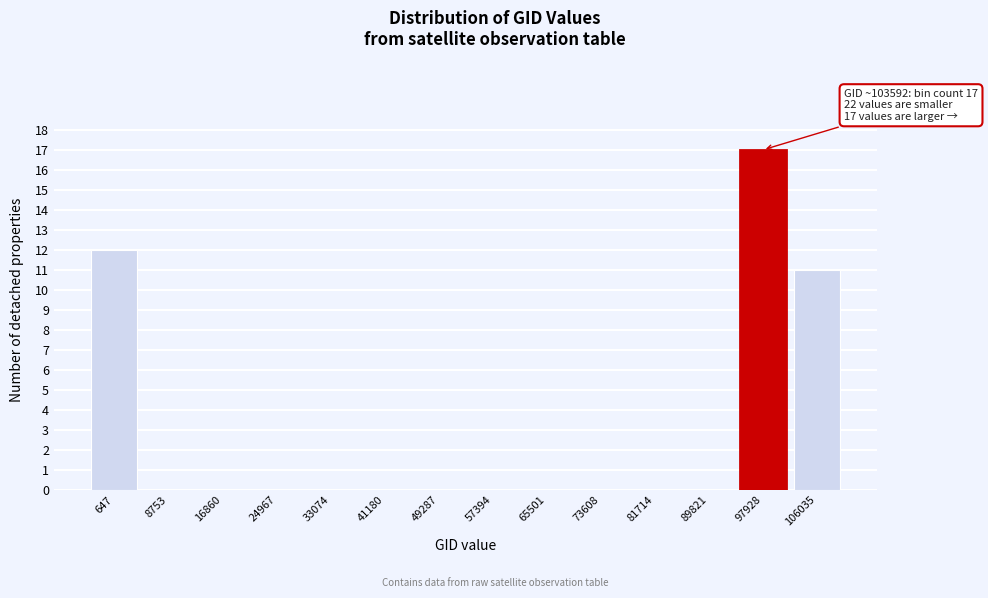

Reading left to right, transcribe all the data shown in this chart.

647=12	8753=0	16860=0	24967=0	33074=0	41180=0	49287=0	57394=0	65501=0	73608=0	81714=0	89821=0	97928=17	106035=11